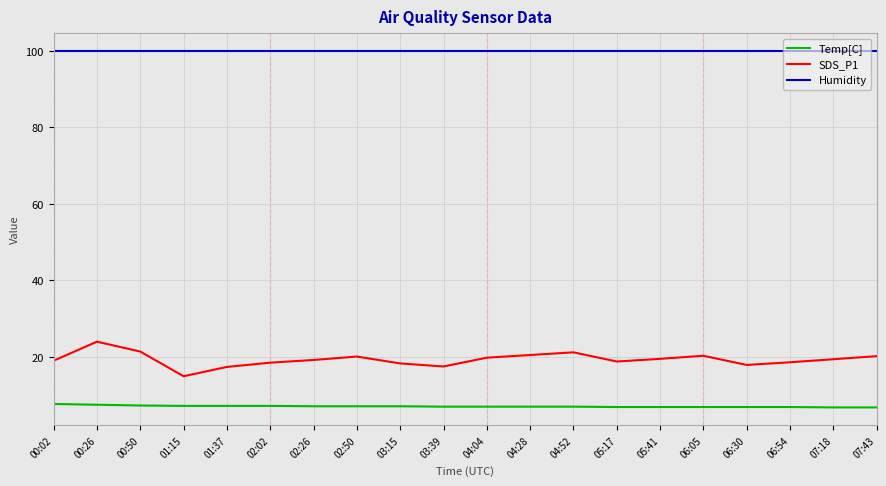

What is the average value of the Temp[C] series?

7.1